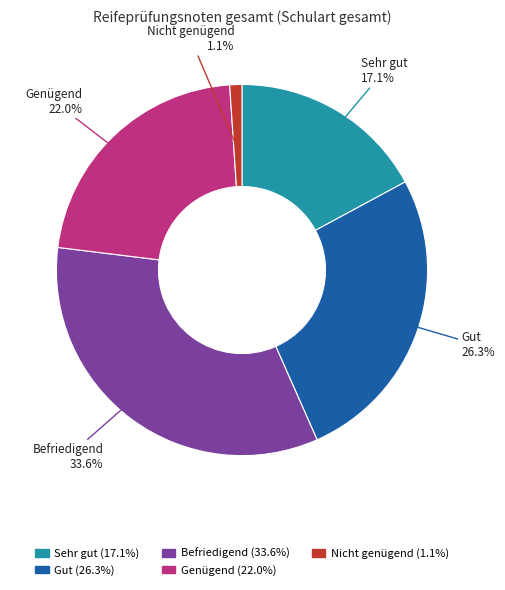

Between Gut and Befriedigend, which is larger?

Befriedigend